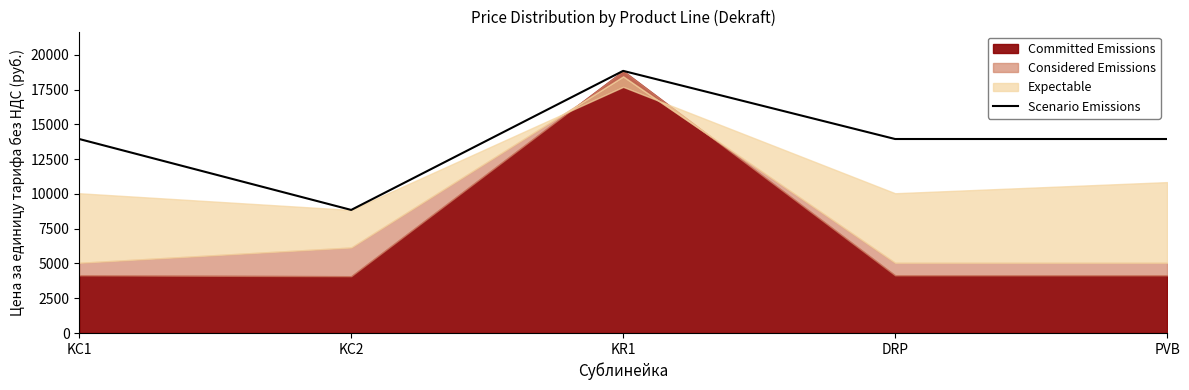

How many values exceed 13950?

1